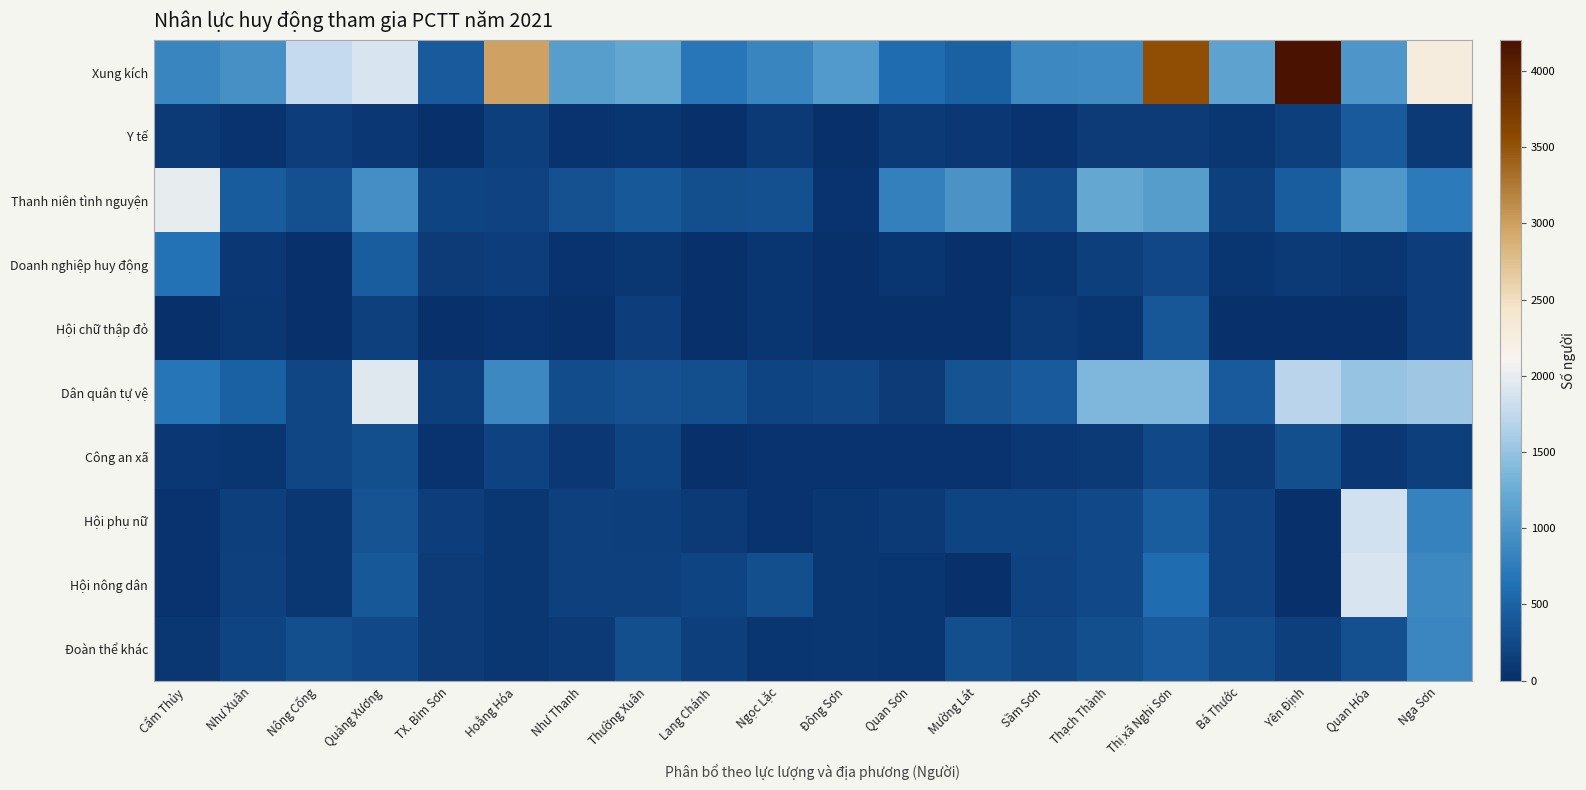

At which category is the sum across all series the highest?

Thị xã Nghi Sơn